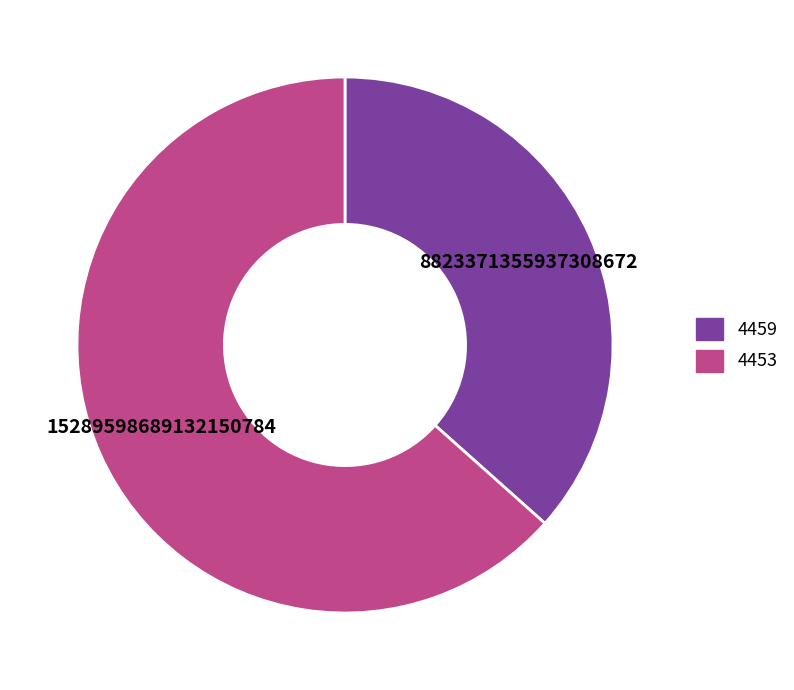

Is 4453 the majority of the pie?

Yes